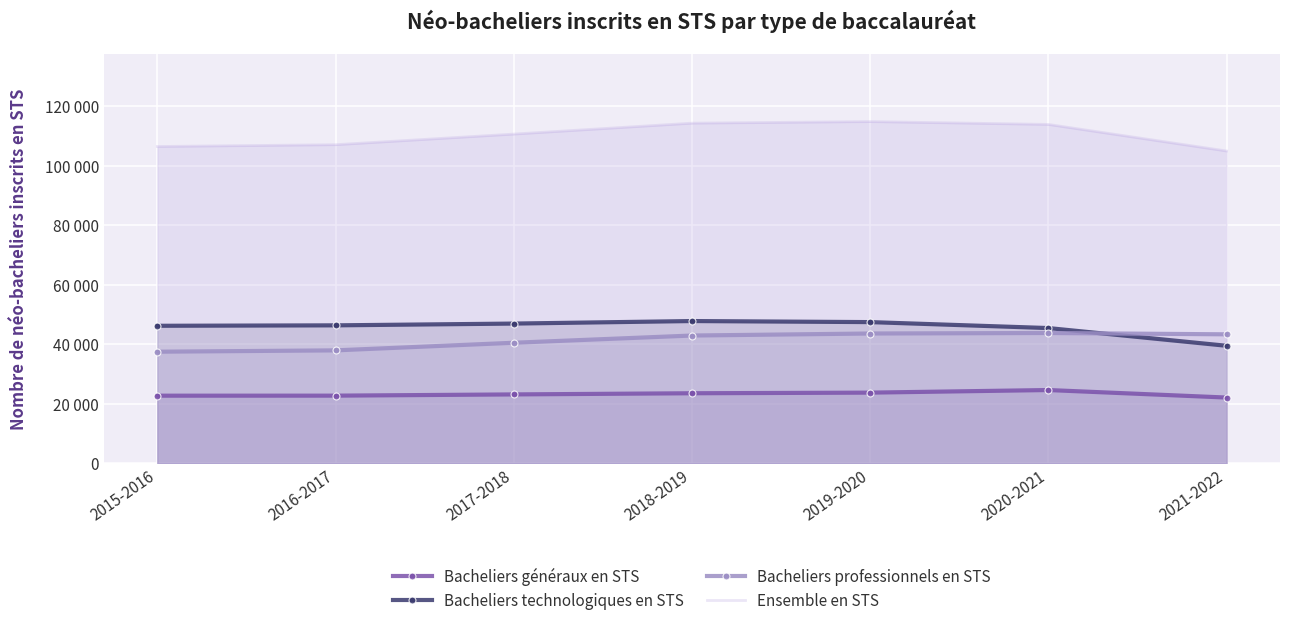

Reading left to right, transcribe all the data shown in this chart.

Bacheliers généraux en STS: 22716.0	22728.0	23142.7	23532.7	23740.7	24612.4	22089.4
Bacheliers technologiques en STS: 46190.6	46336.4	46931.5	47781.3	47426.0	45425.4	39475.9
Bacheliers professionnels en STS: 37484.8	37932.3	40488.7	42915.8	43595.7	43767.3	43322.4
Ensemble en STS: 106391.4	106996.6	110562.9	114229.8	114762.4	113805.1	104887.7